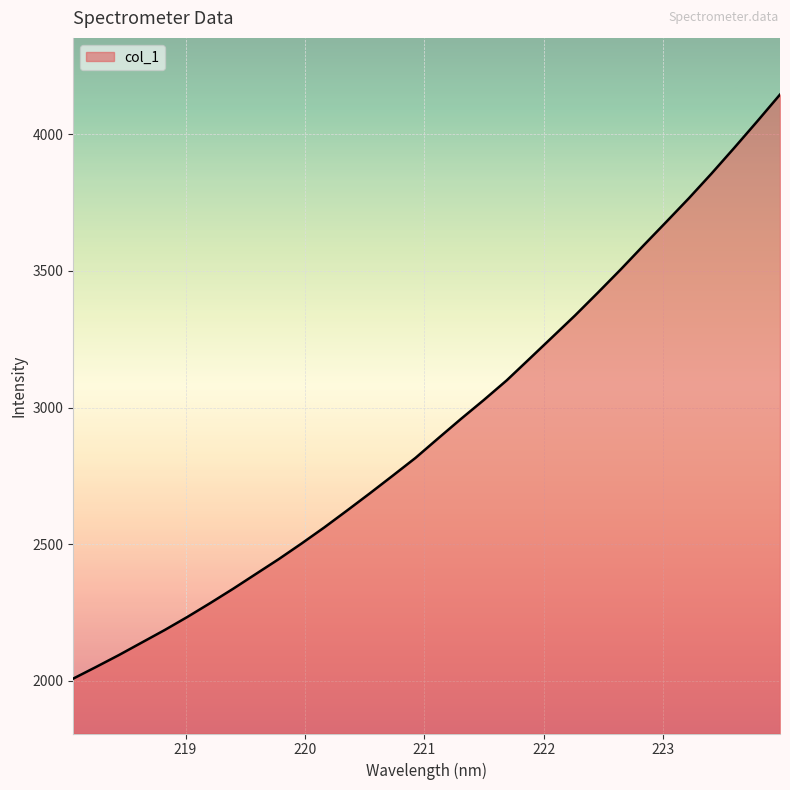

What is the greatest value displayed?

4144.8